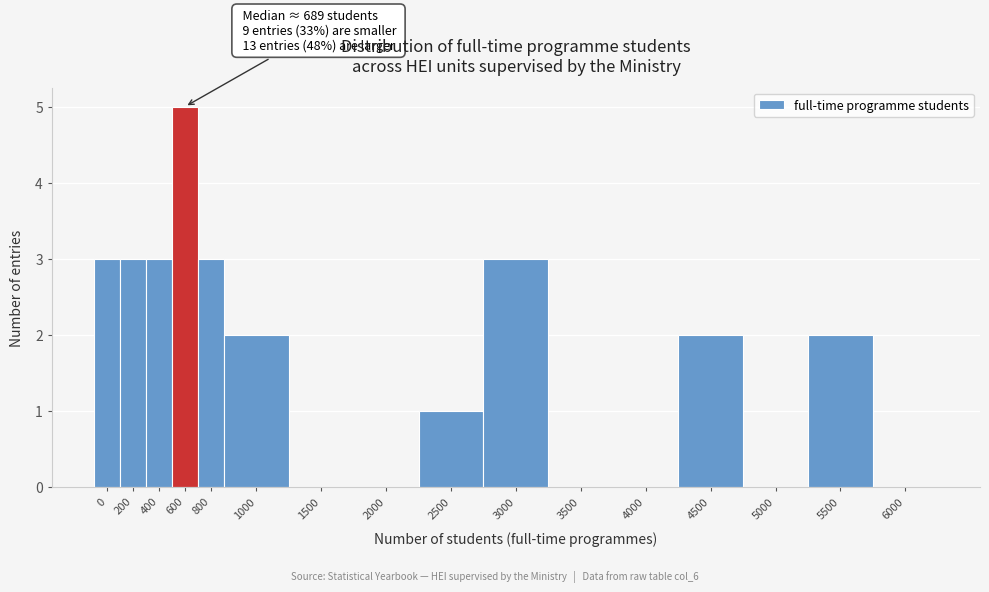

Reading left to right, transcribe all the data shown in this chart.

0=3	200=3	400=3	600=5	800=3	1000=2	1500=0	2000=0	2500=1	3000=3	3500=0	4000=0	4500=2	5000=0	5500=2	6000=0